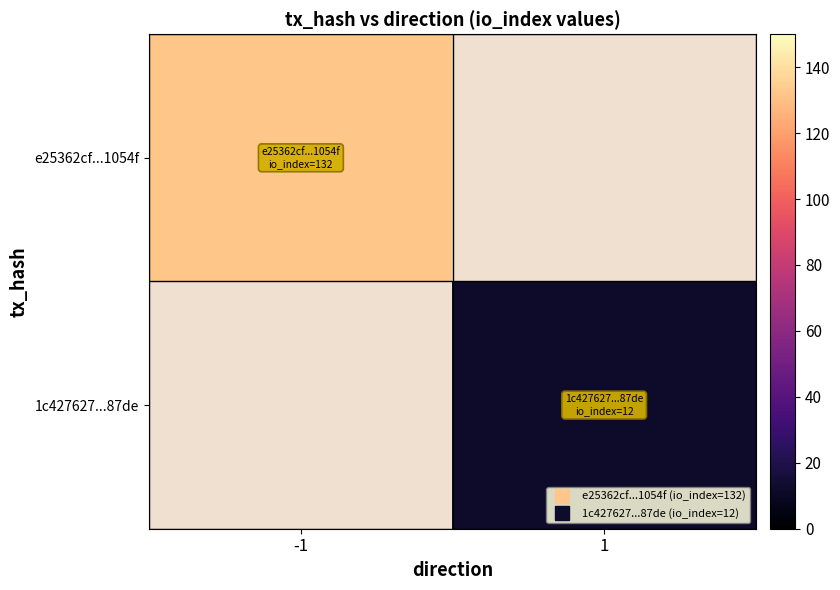

What is the lowest value of the e25362cf...1054f series?

132.0